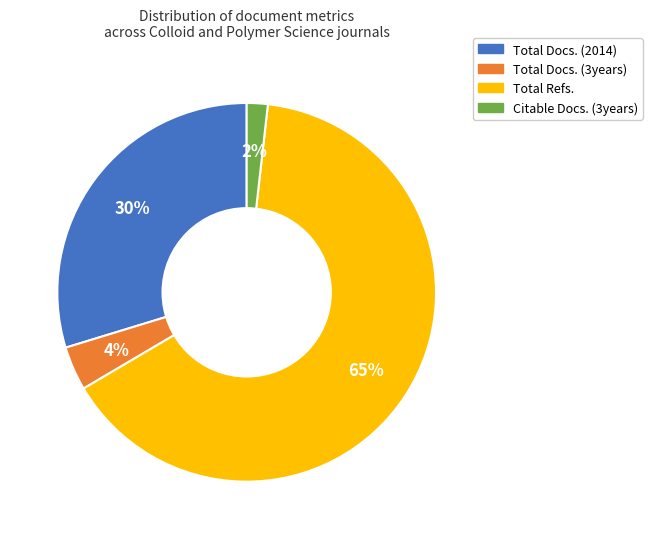

Which has a higher value, Citable Docs. (3years) or Total Docs. (2014)?

Total Docs. (2014)